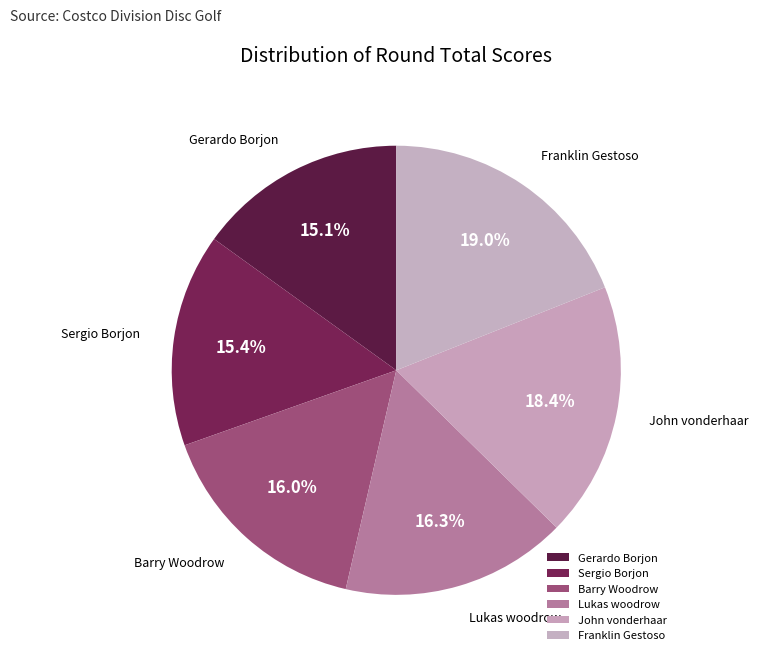

Is Sergio Borjon the majority of the pie?

No